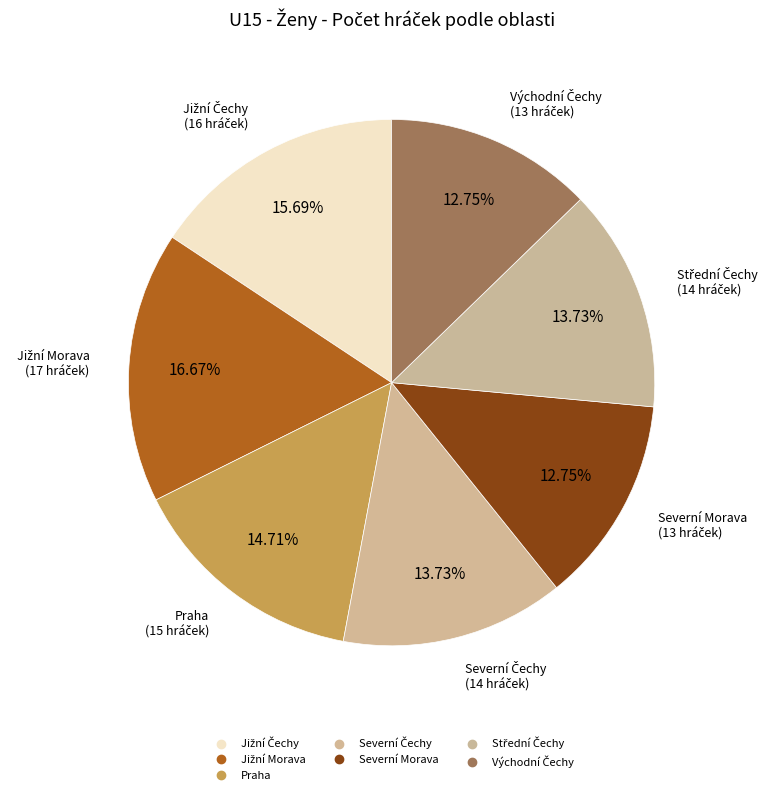

Count the number of slices in the pie.

7